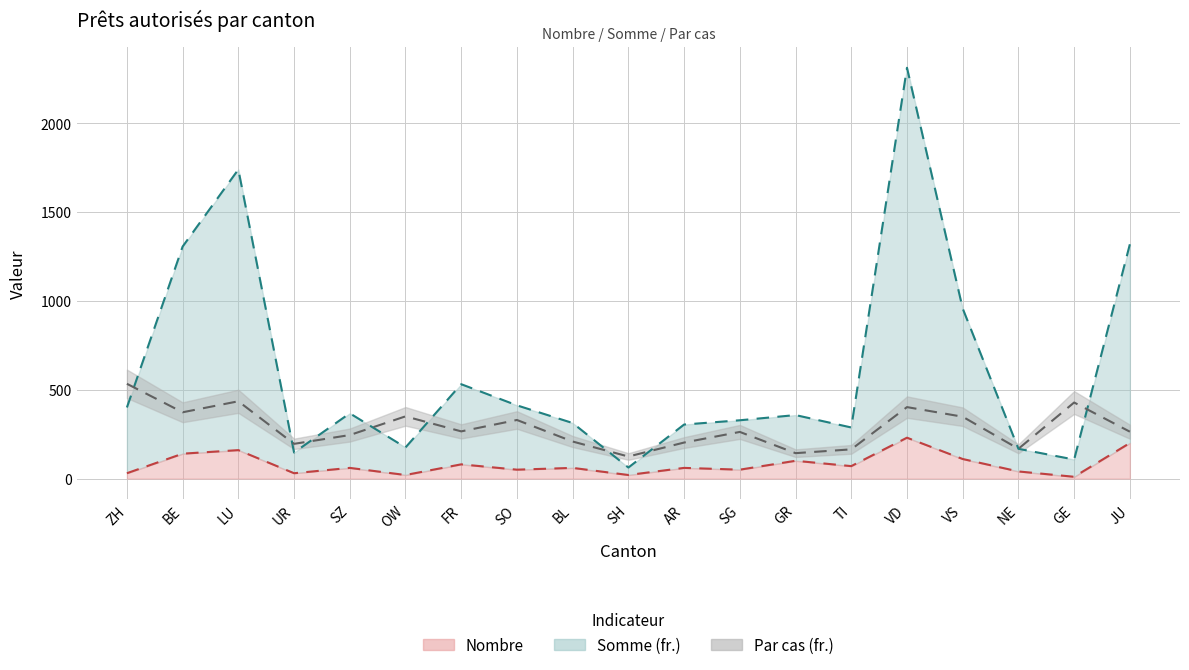

What are all the series names shown in the legend?

Nombre, Somme (fr.), Par cas (fr.)